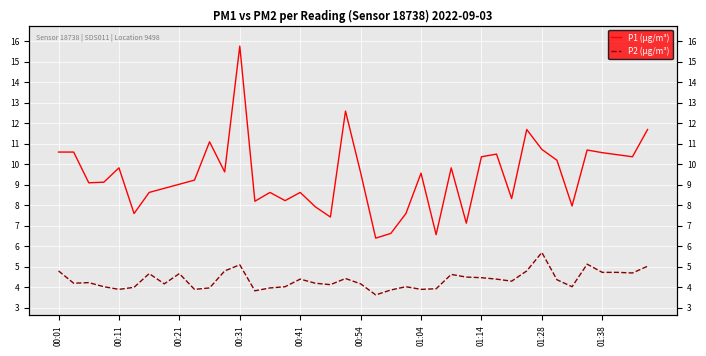

At how many categories does at least one series exceed 11?

5